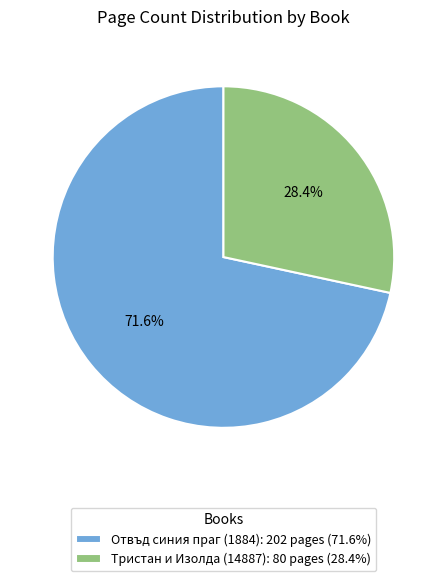

What percentage is NOT represented by Тристан и Изолда (14887)?

71.6%